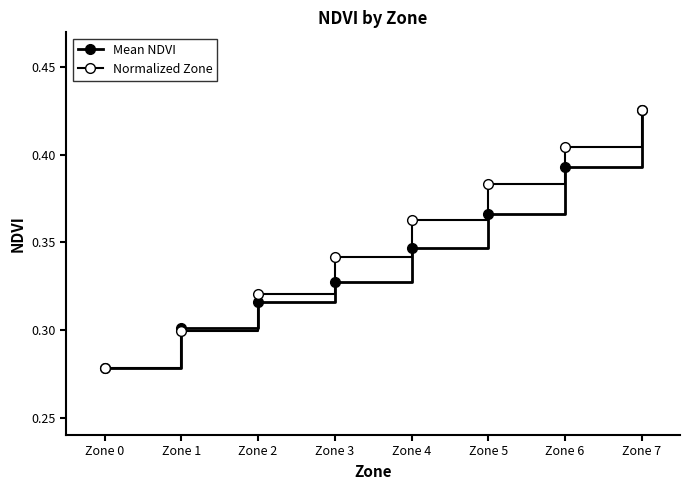

What is the average value of the Mean NDVI series?

0.3